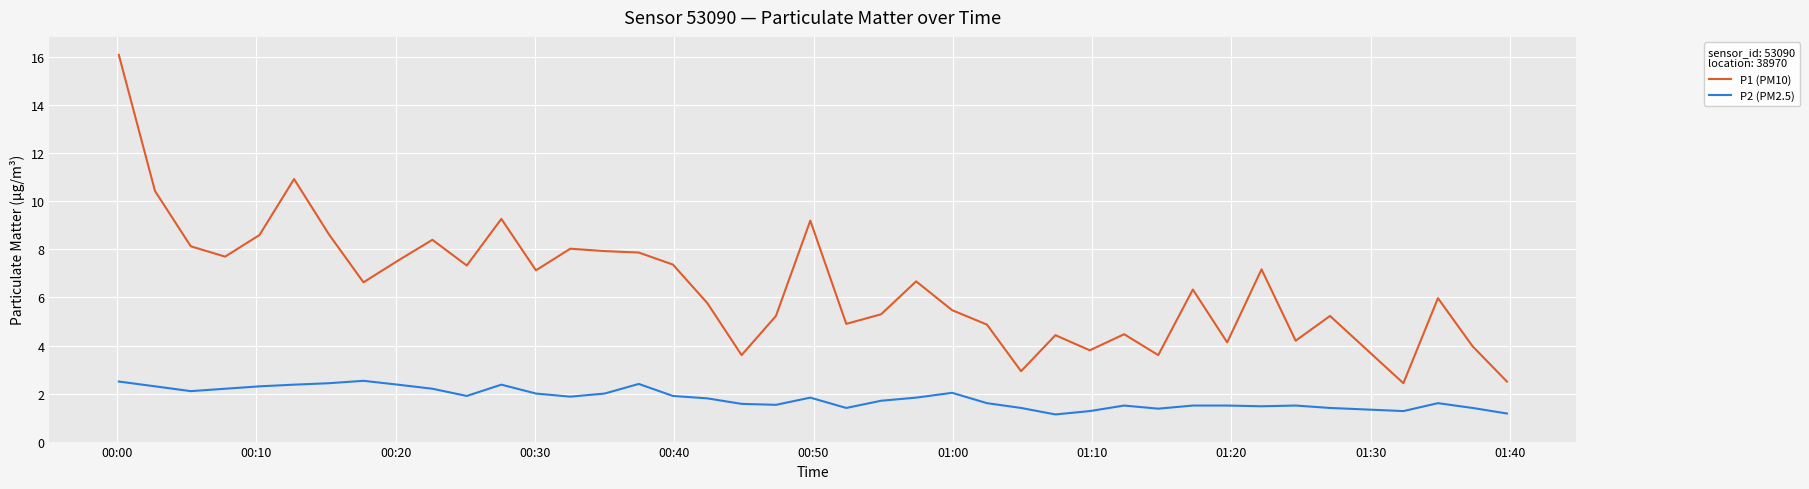

What is the difference between the second highest and minimum values in the P1 (PM10) series?

8.5